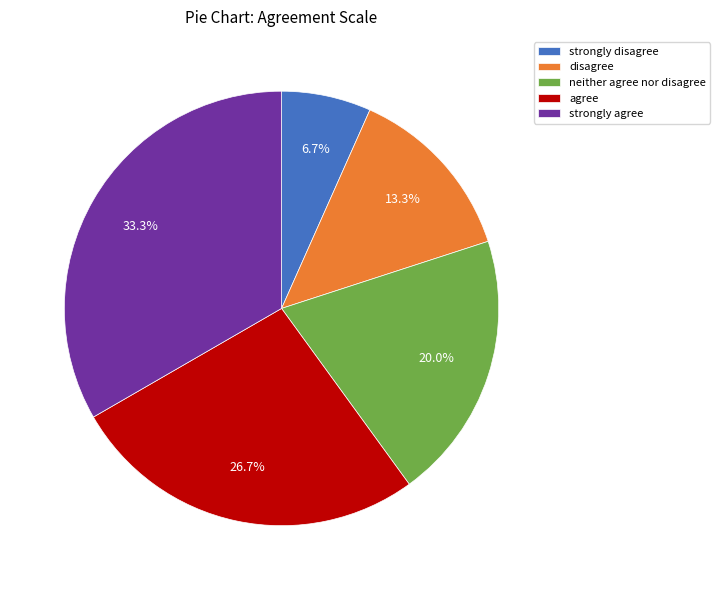

Is disagree the majority of the pie?

No